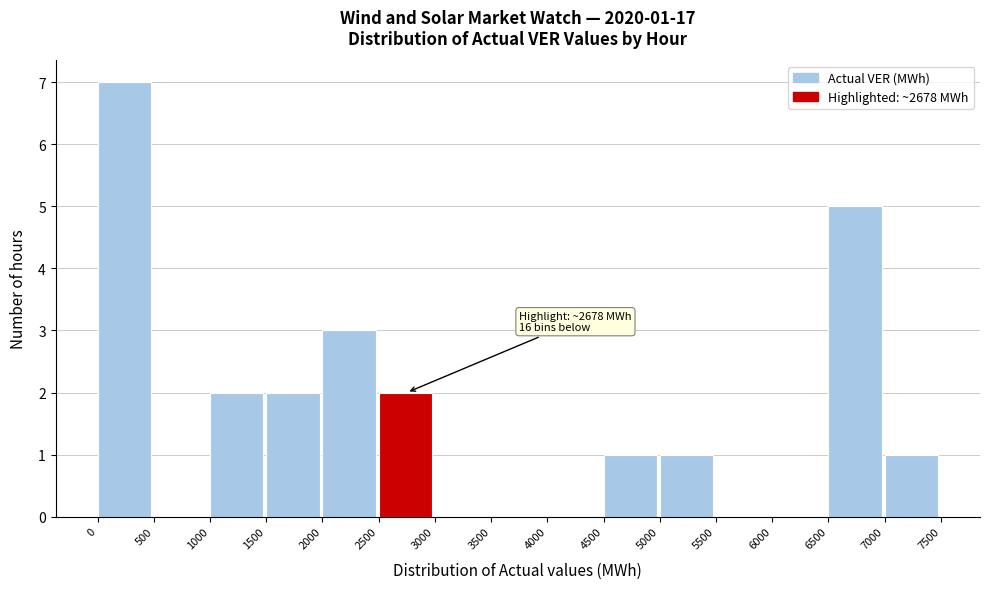

Which range on the x-axis has the tallest bar?

0 to 500